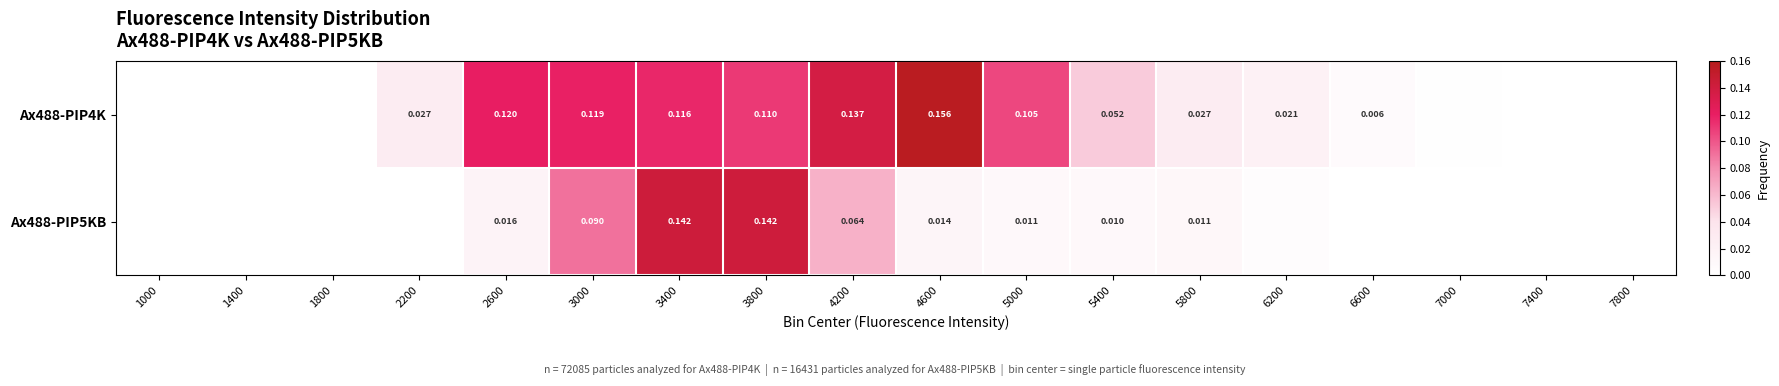

Is the value of Ax488-PIP5KB at 2600 greater than the value of Ax488-PIP4K at 5800?

No